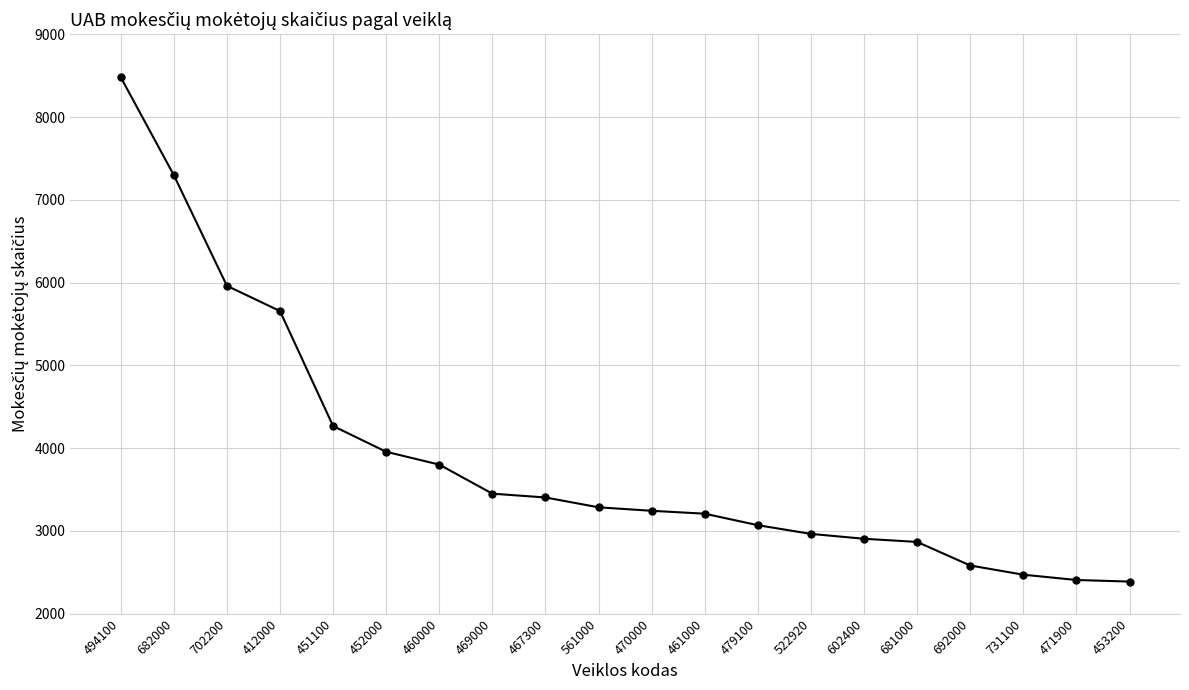

What is the difference between the maximum and minimum values?

6094